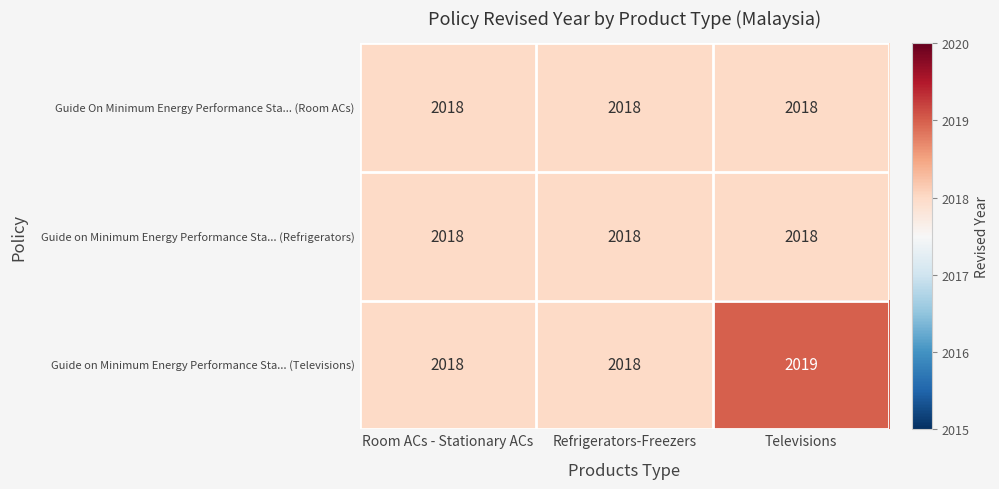

What is the minimum value shown in the chart?

2018